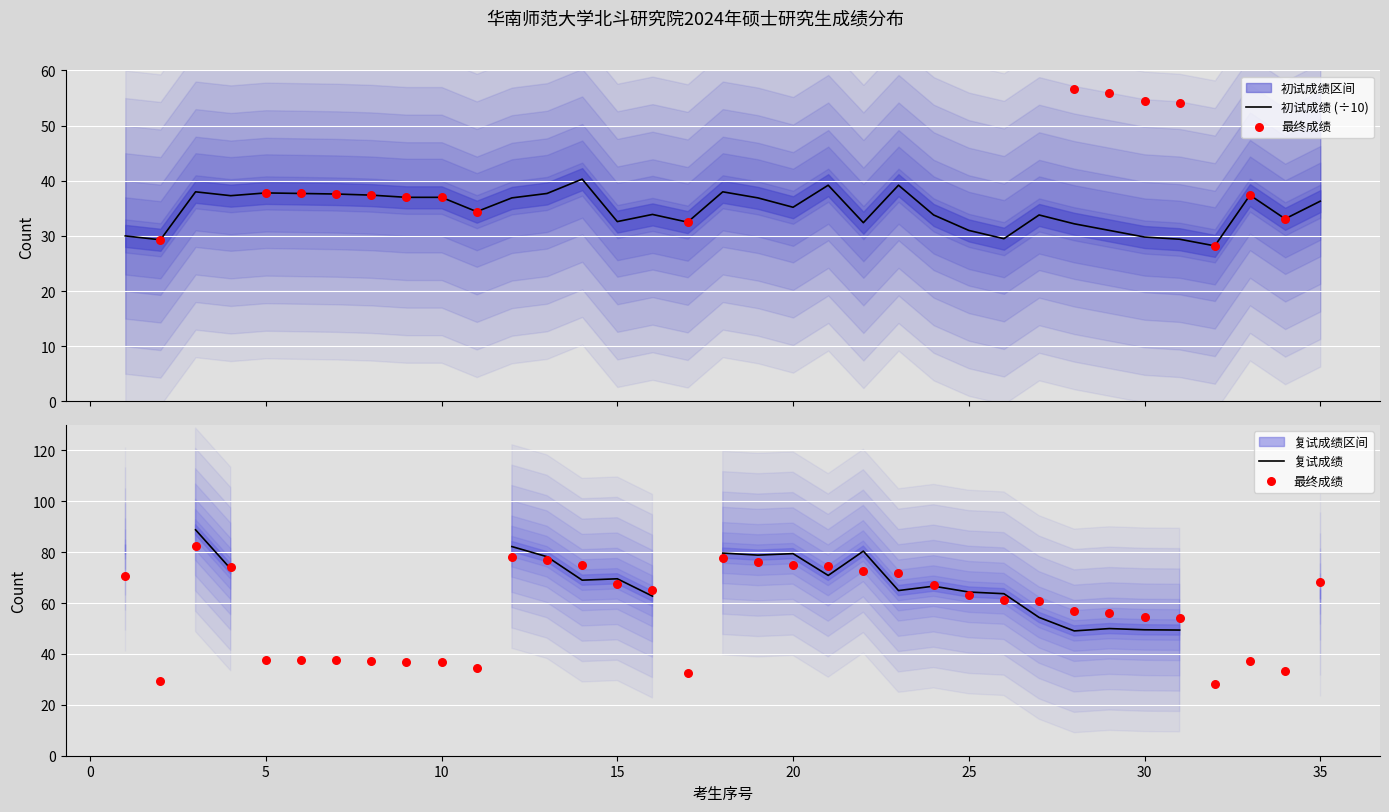

Which series contains the highest Y value?

复试成绩